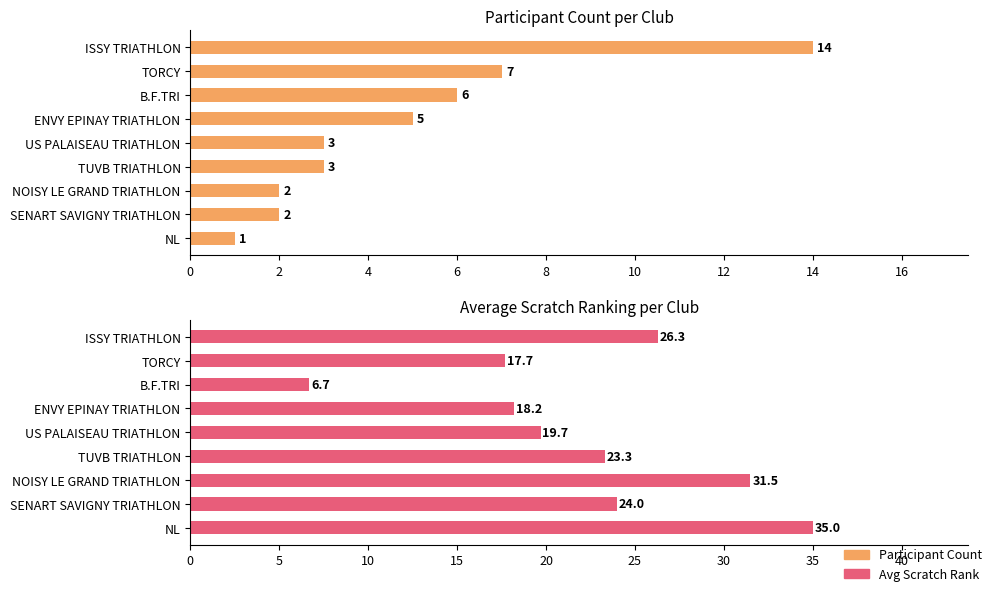

Are the bars grouped side by side (vs. stacked)?

Yes